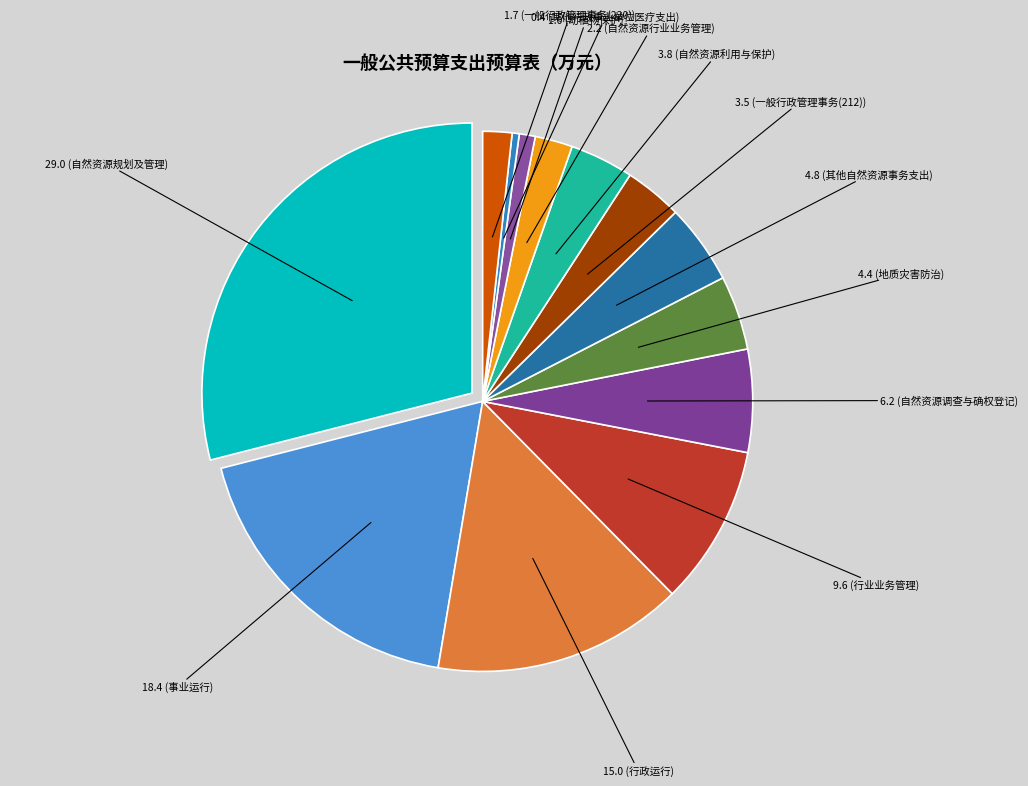

Rank the categories by value from lowest to highest.

其他行政事业单位医疗支出, 动植物保护, 一般行政管理事务(220), 自然资源行业业务管理, 一般行政管理事务(212), 自然资源利用与保护, 地质灾害防治, 其他自然资源事务支出, 自然资源调查与确权登记, 行业业务管理, 行政运行, 事业运行, 自然资源规划及管理